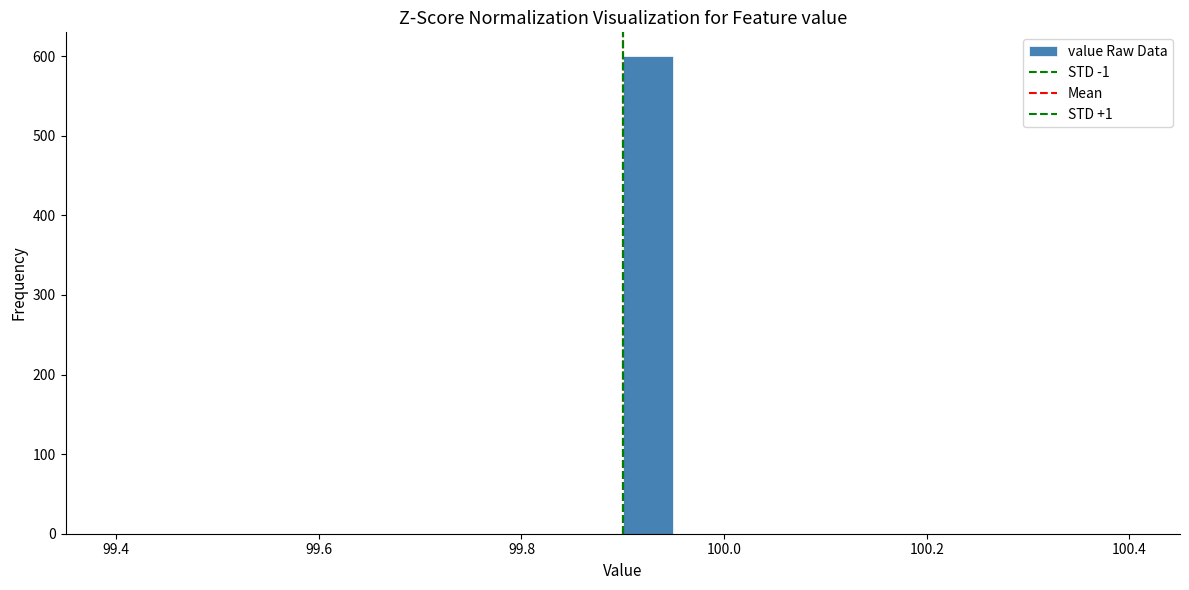

Read against the x-axis, roughly where is the centre of the tallest bar?

99.92